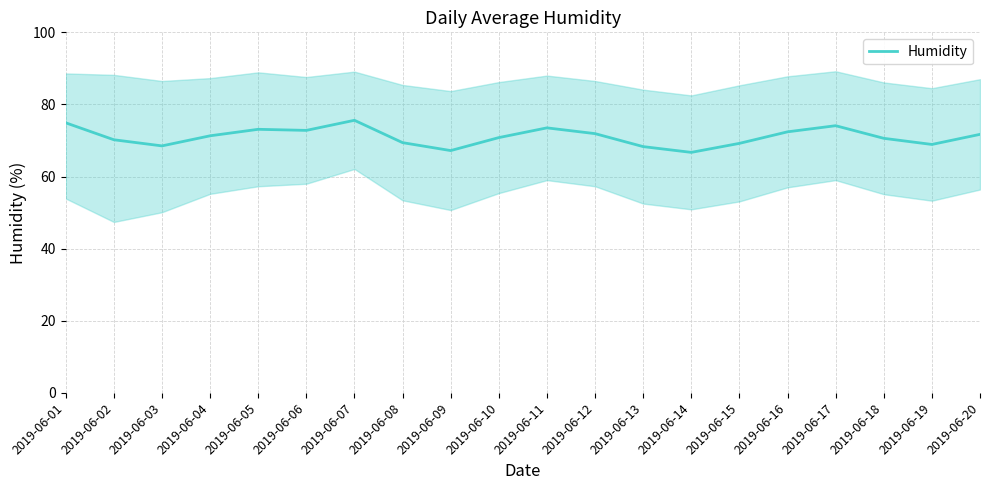

Rank the categories by value from lowest to highest.

2019-06-14, 2019-06-09, 2019-06-13, 2019-06-03, 2019-06-19, 2019-06-15, 2019-06-08, 2019-06-02, 2019-06-18, 2019-06-10, 2019-06-04, 2019-06-20, 2019-06-12, 2019-06-16, 2019-06-06, 2019-06-05, 2019-06-11, 2019-06-17, 2019-06-01, 2019-06-07